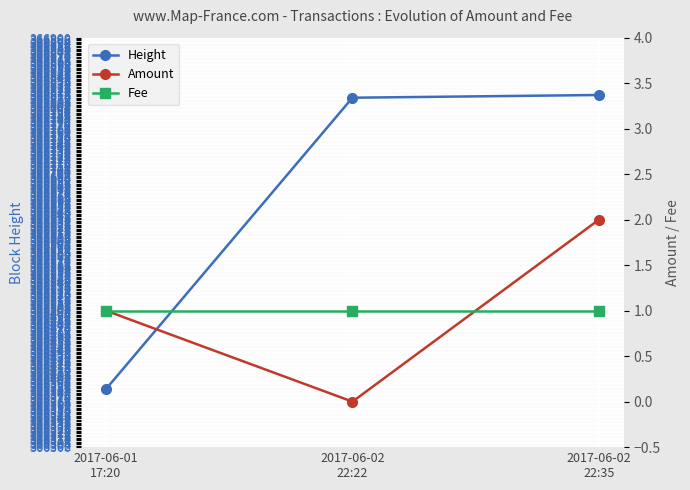

Is the value of Height at 2017-06-02
22:22 greater than the value of Amount at 2017-06-02
22:35?

Yes